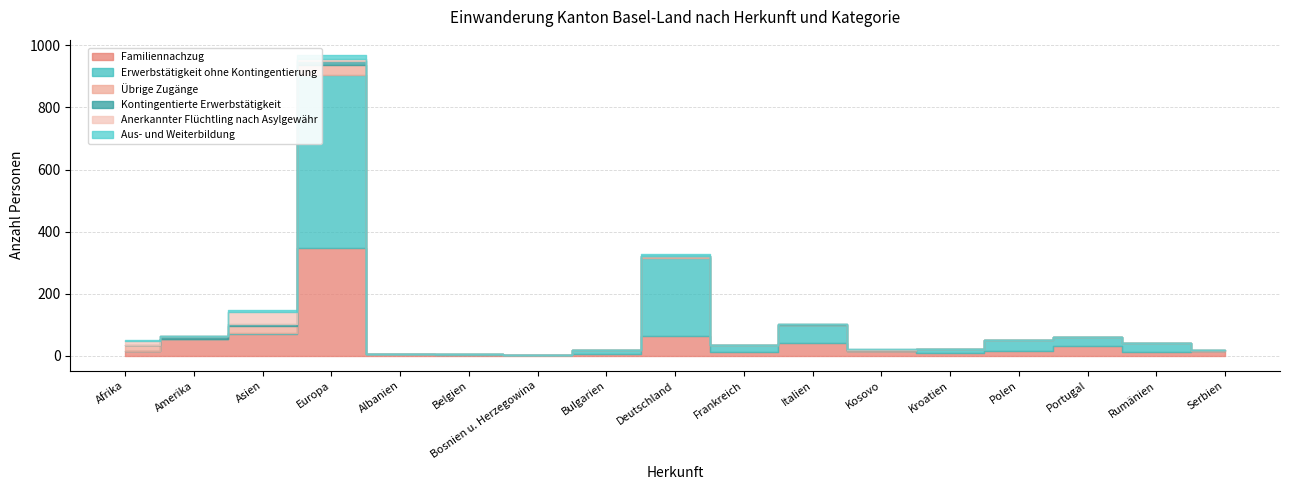

Which series ends up on top after the final intersection of Kontingentierte Erwerbstätigkeit and Erwerbstätigkeit ohne Kontingentierung?

Kontingentierte Erwerbstätigkeit